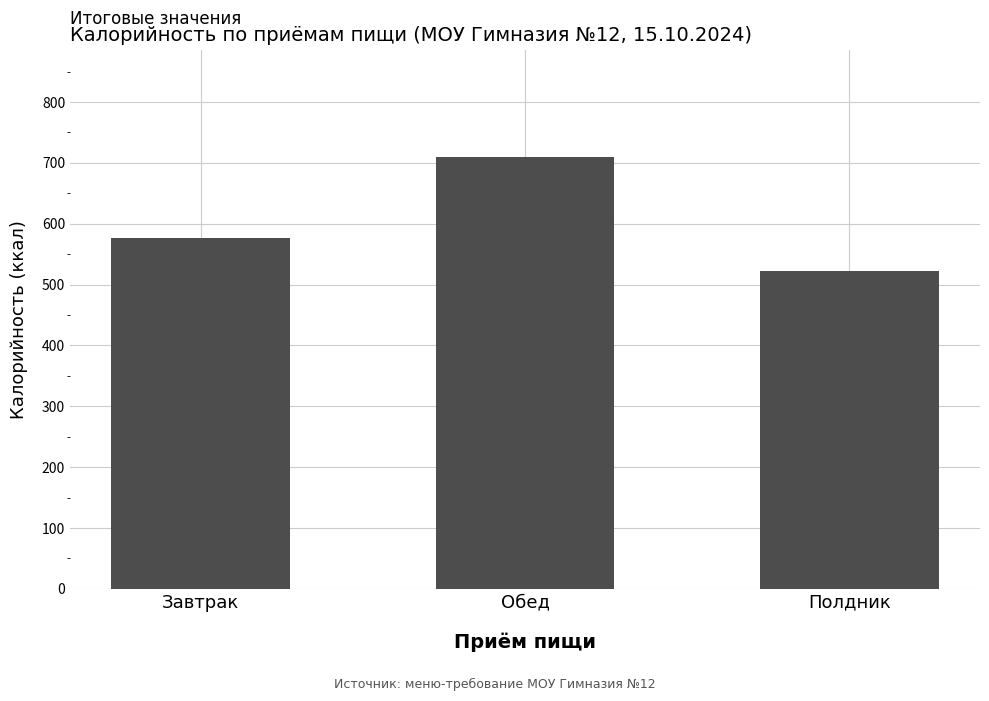

Rank the categories by value from lowest to highest.

Полдник, Завтрак, Обед